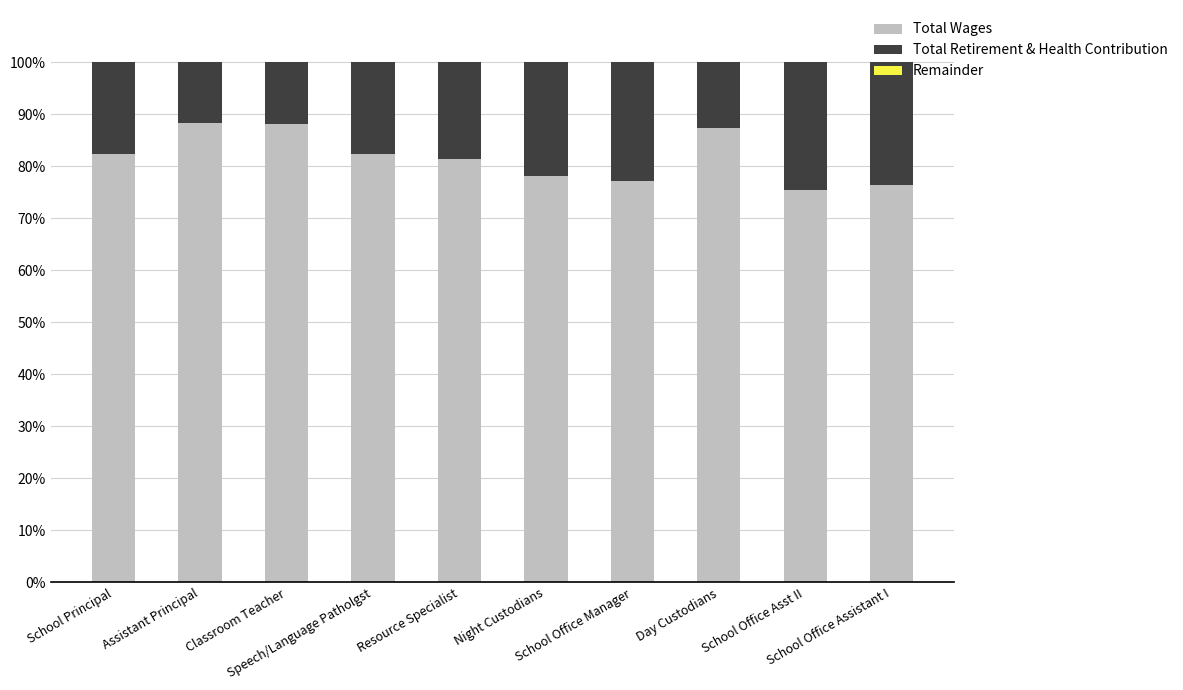

What is the highest value of the Total Wages series?

88.3